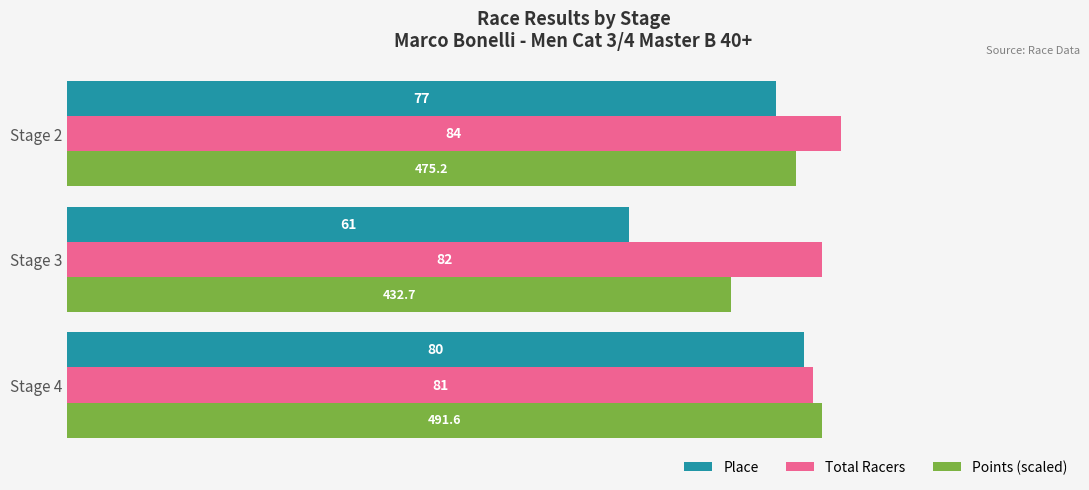

At how many categories does at least one series exceed 70?

3